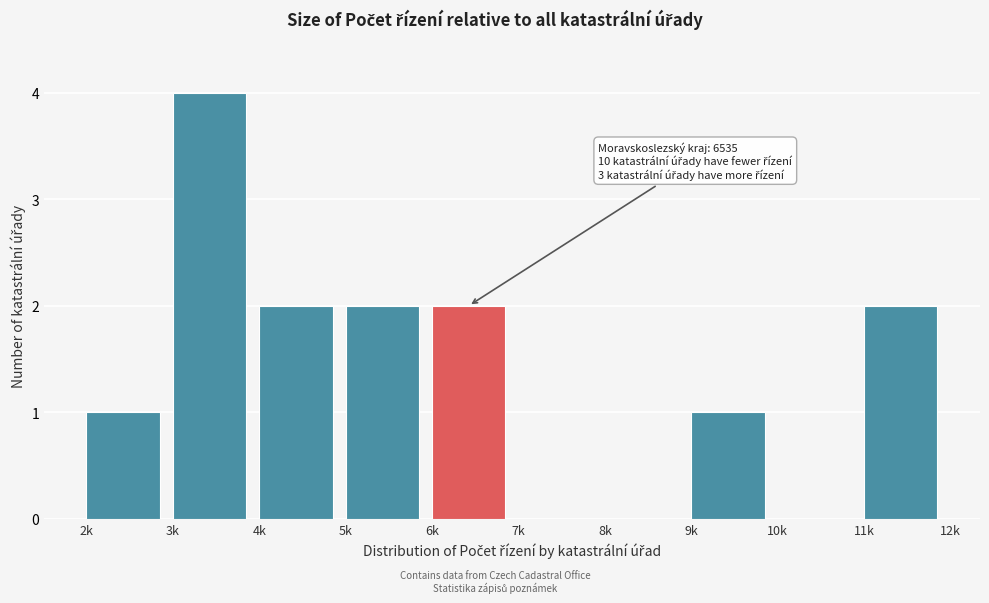

Reading left to right, list all the values displayed in this chart.

2k=1	3k=4	4k=2	5k=2	6k=2	7k=0	8k=0	9k=1	10k=0	11k=2